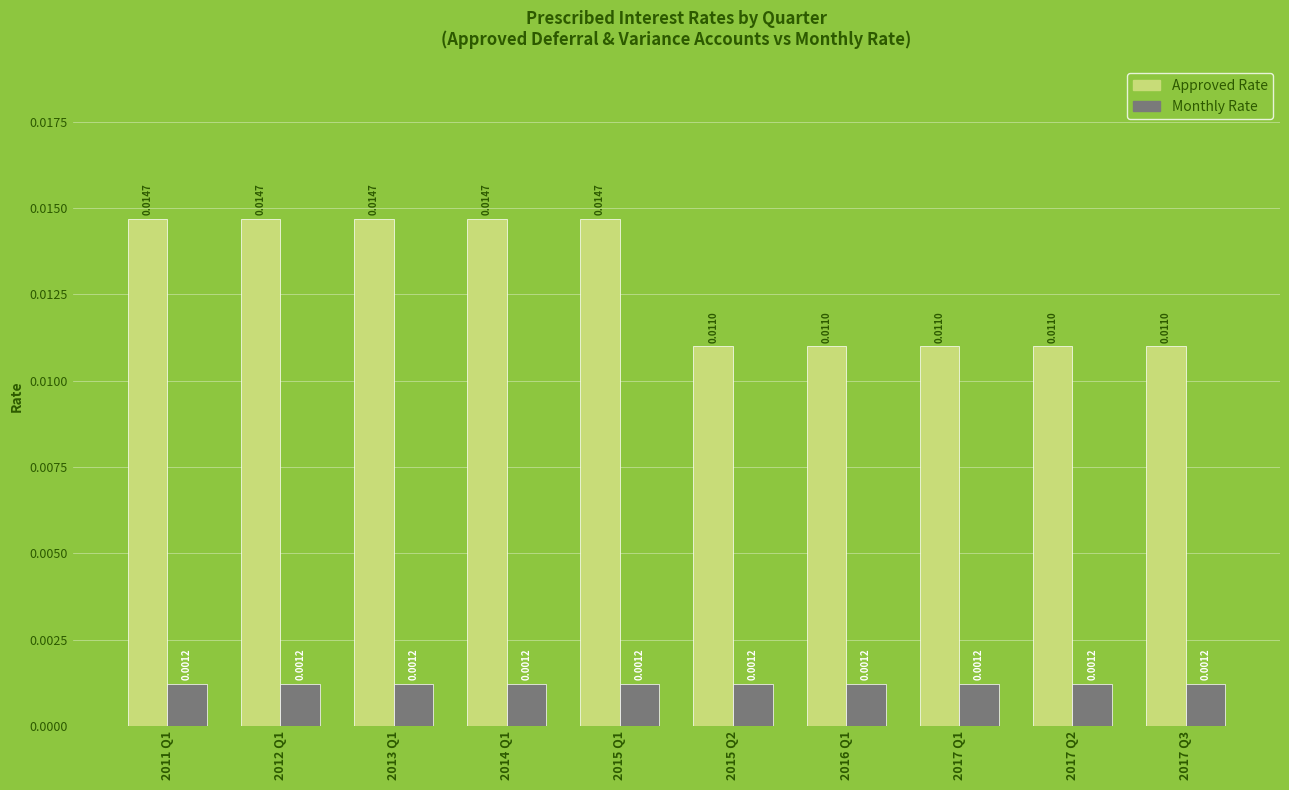

Which series has the largest range (max minus min)?

Approved Rate